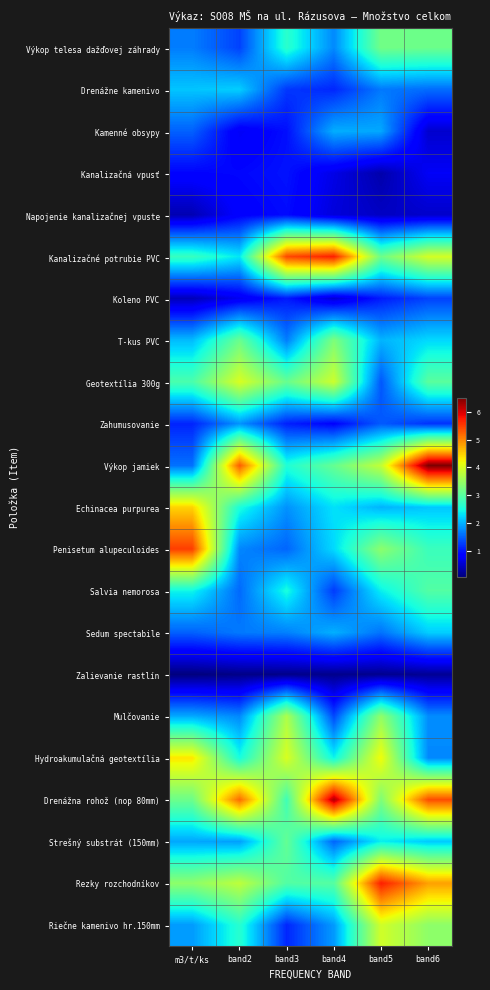

Rank the series at band5 from highest to lowest value.

Rezky rozchodníkov, Hydroakumulačná geotextília, Riečne kamenivo hr.150mm, Výkop jamiek, Mulčovanie, Penisetum alupeculoides, Drenážna rohož (nop 80mm), Výkop telesa dažďovej záhrady, Kanalizačné potrubie PVC, Salvia nemorosa, Strešný substrát (150mm), T-kus PVC, Echinacea purpurea, Kamenné obsypy, Drenážne kamenivo, Sedum spectabile, Zahumusovanie, Geotextília 300g, Koleno PVC, Napojenie kanalizačnej vpuste, Kanalizačná vpusť, Zalievanie rastlín